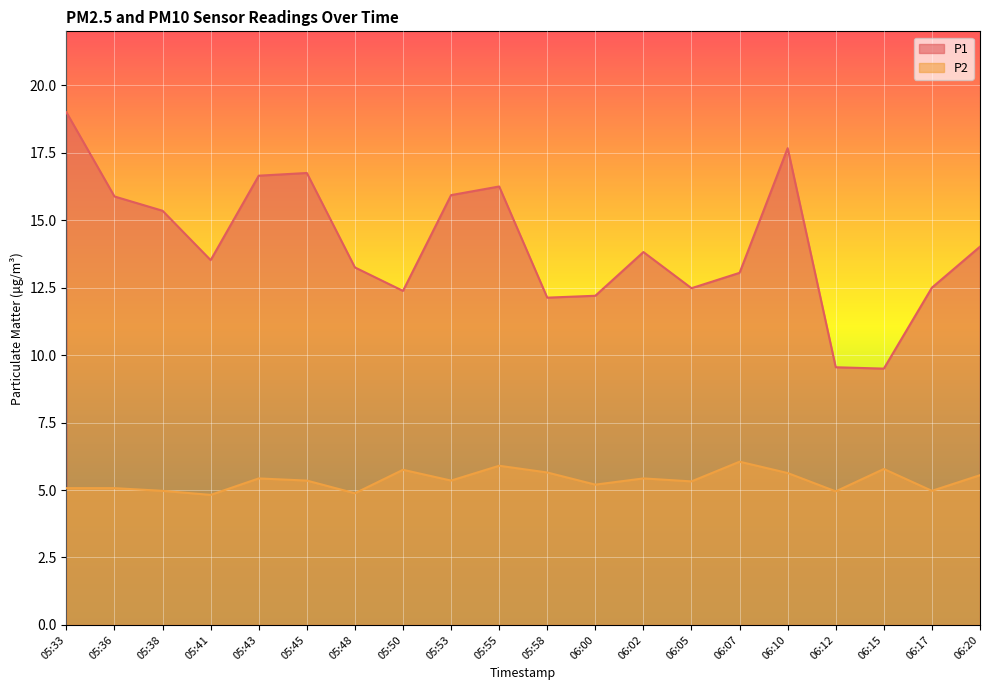

True or false: P1 has more than 0 points higher than both neighbors.

True